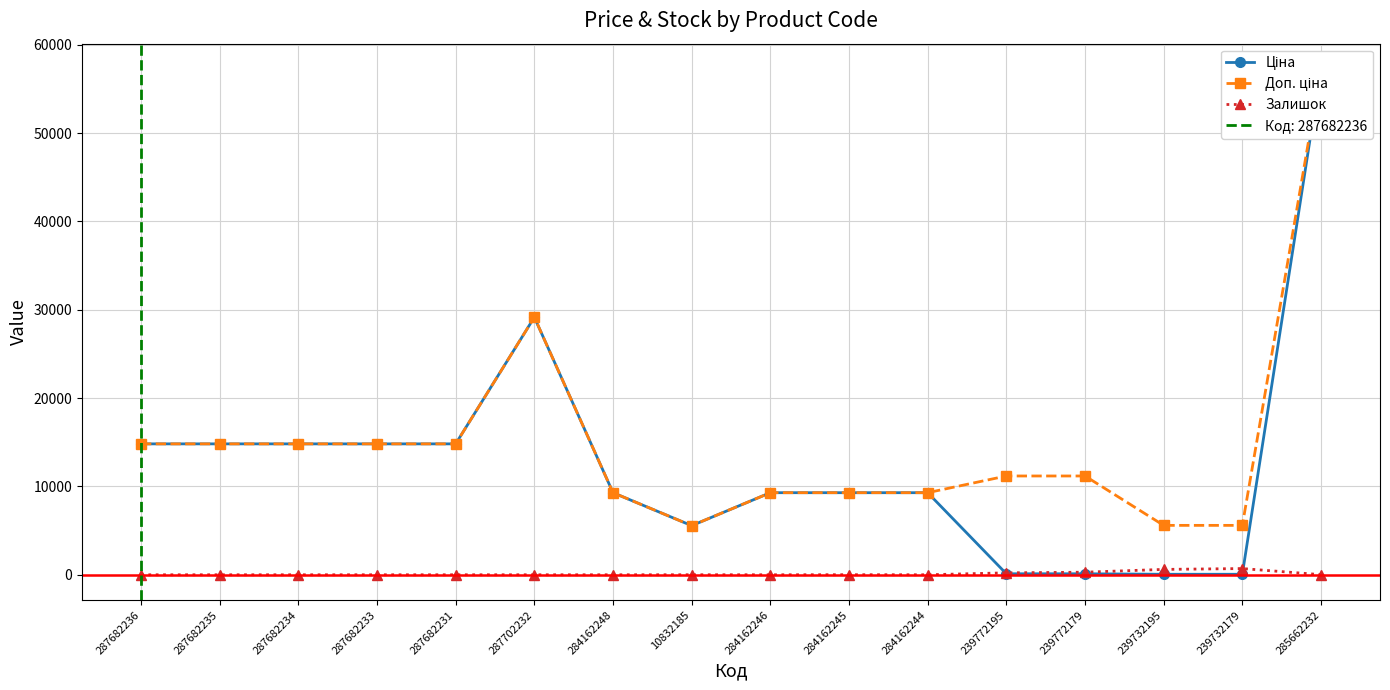

Which has a higher value, 287702232 or 239732179?

287702232